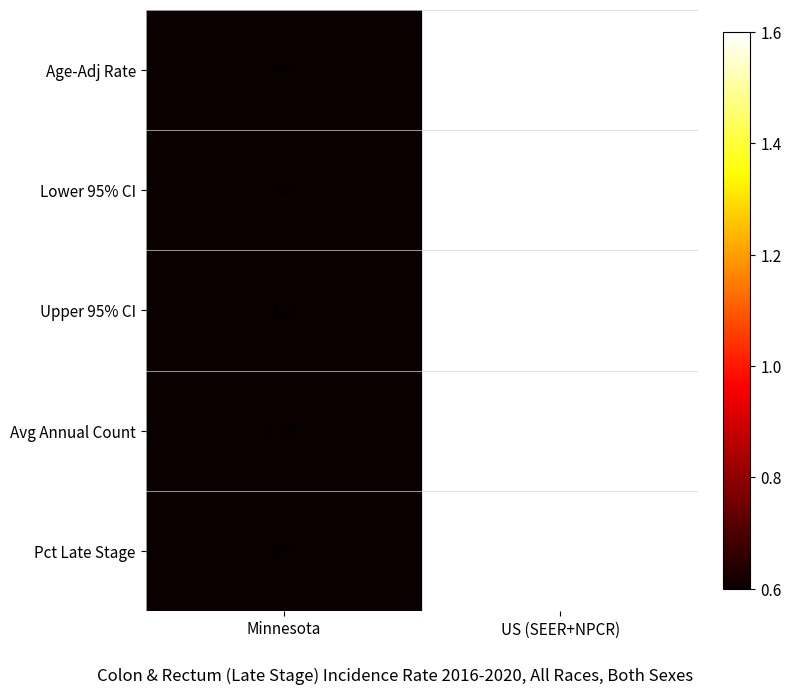

How many series are shown in this chart?

5